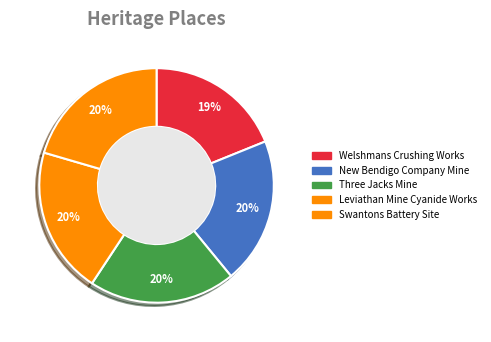

How many segments does this pie chart have?

5